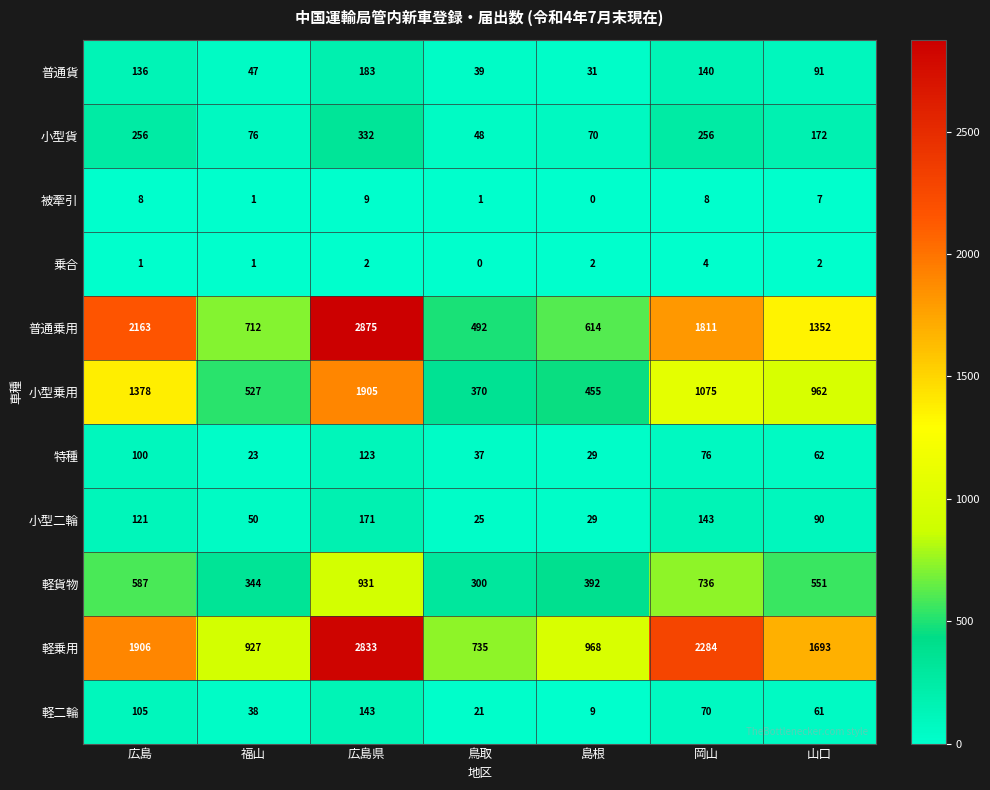

How many data points does each series have?

7